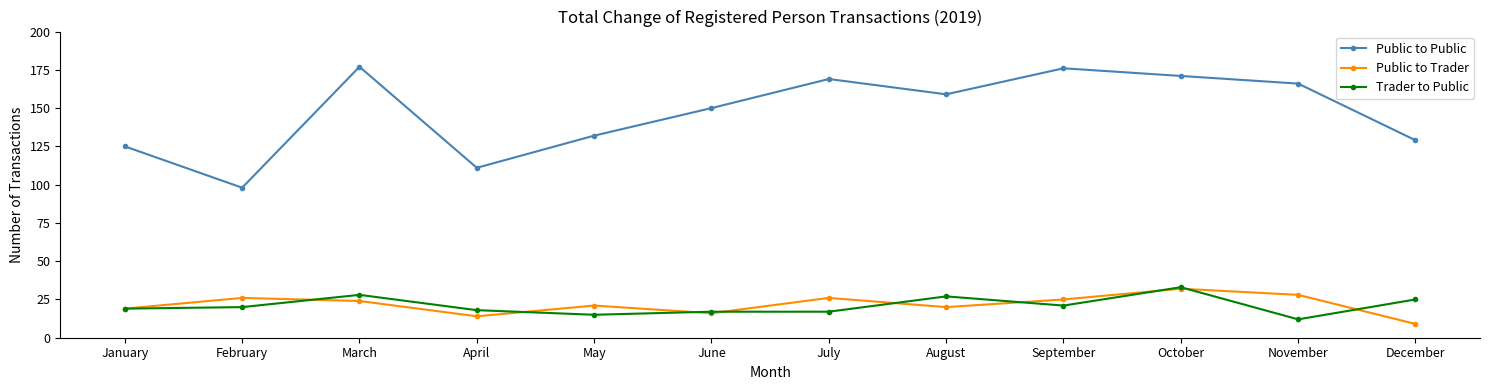

Where is Public to Public nearest to the value 137?

May